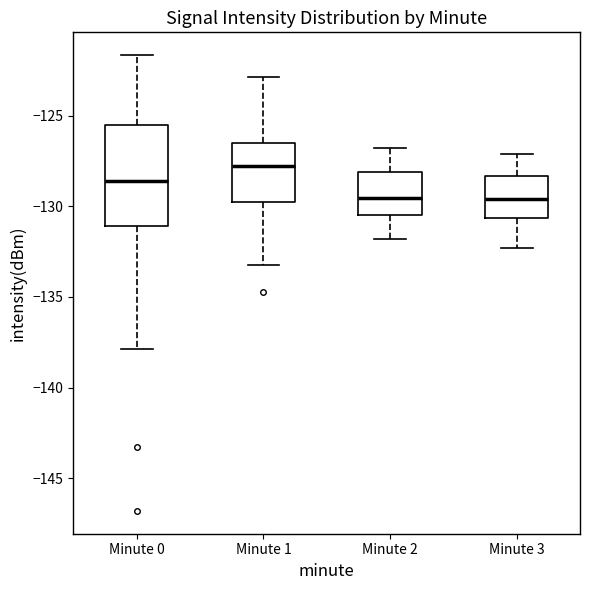

Which box is the tallest, from its lower edge to its upper edge?

Minute 0